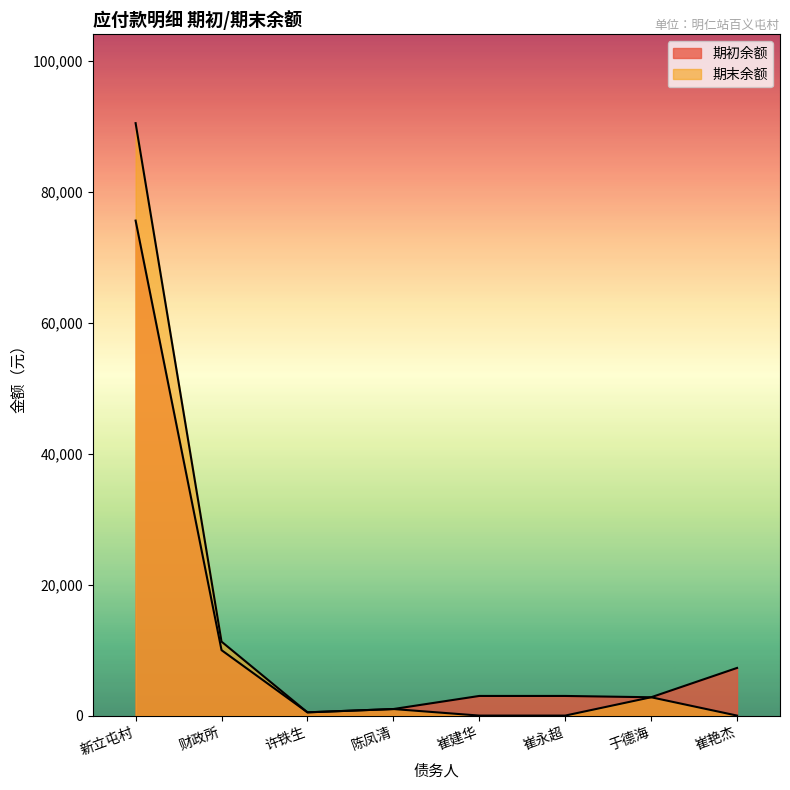

Reading left to right, extract all data points from this chart.

期初余额: 新立屯村=75637.7	财政所=10000.0	许铁生=495.0	陈凤清=1000.0	崔建华=3000.0	崔永超=3000.0	于德海=2800.0	崔艳杰=7280.0
期末余额: 新立屯村=90527.7	财政所=11300.0	许铁生=495.0	陈凤清=1000.0	崔建华=0.0	崔永超=0.0	于德海=2800.0	崔艳杰=0.0